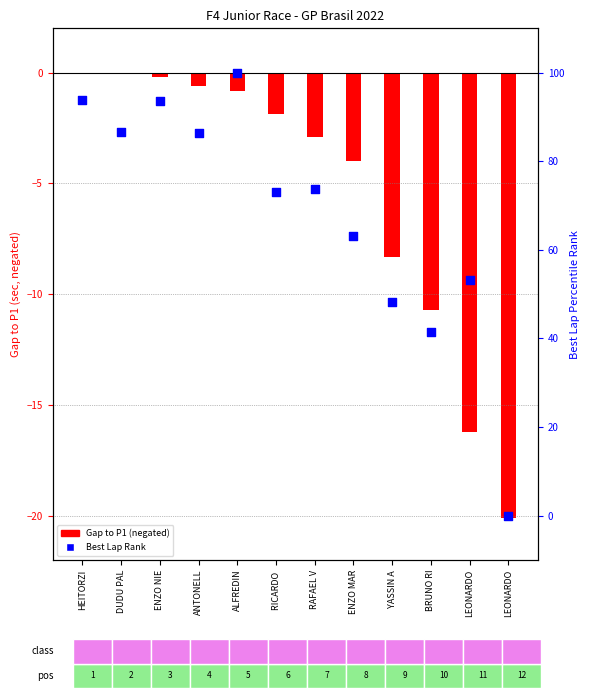

What is the total value across all series at YASSIN A?

39.8